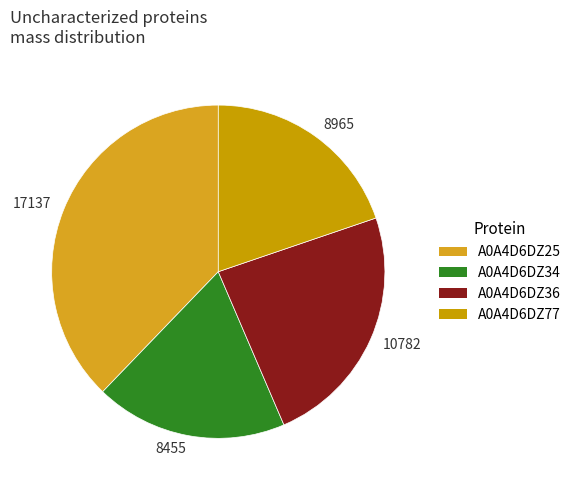

To the nearest percent, what is the difference between the largest and smallest slice percentages?

19%